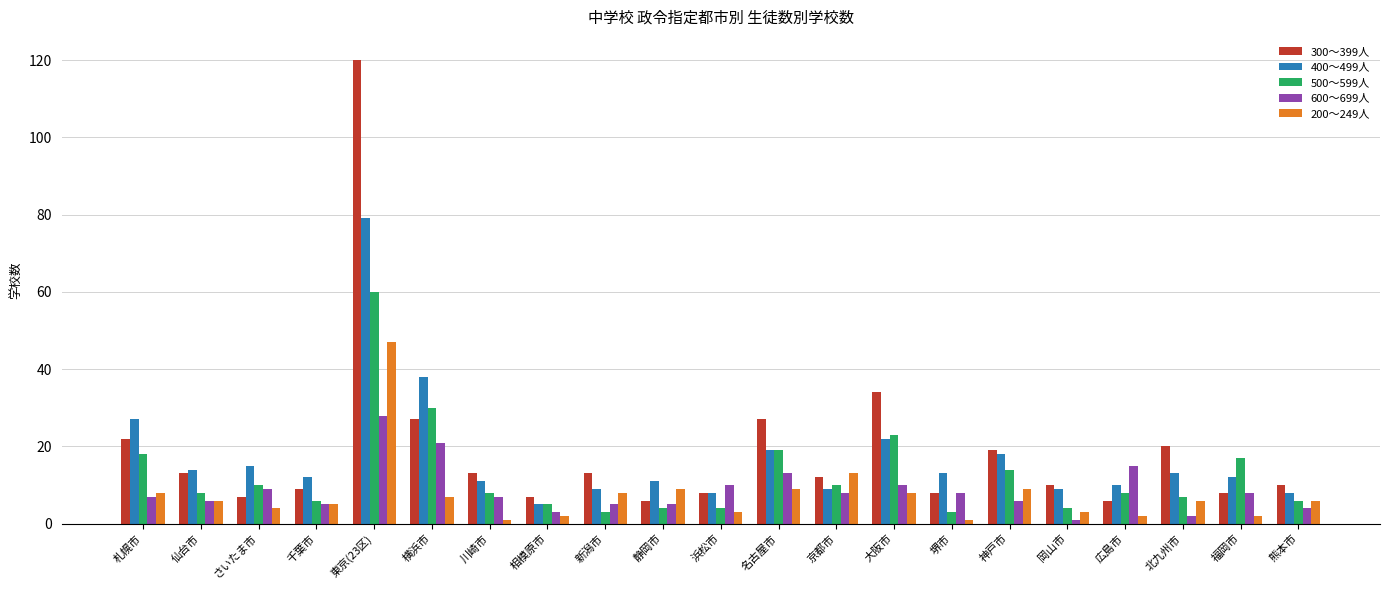

How many series are shown in this chart?

5